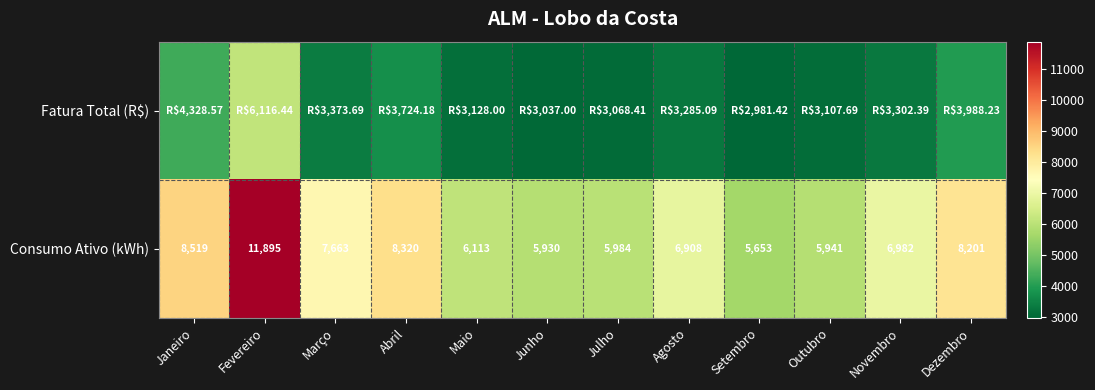

Rank the categories by Consumo Ativo (kWh) value from lowest to highest.

Setembro, Junho, Outubro, Julho, Maio, Agosto, Novembro, Março, Dezembro, Abril, Janeiro, Fevereiro